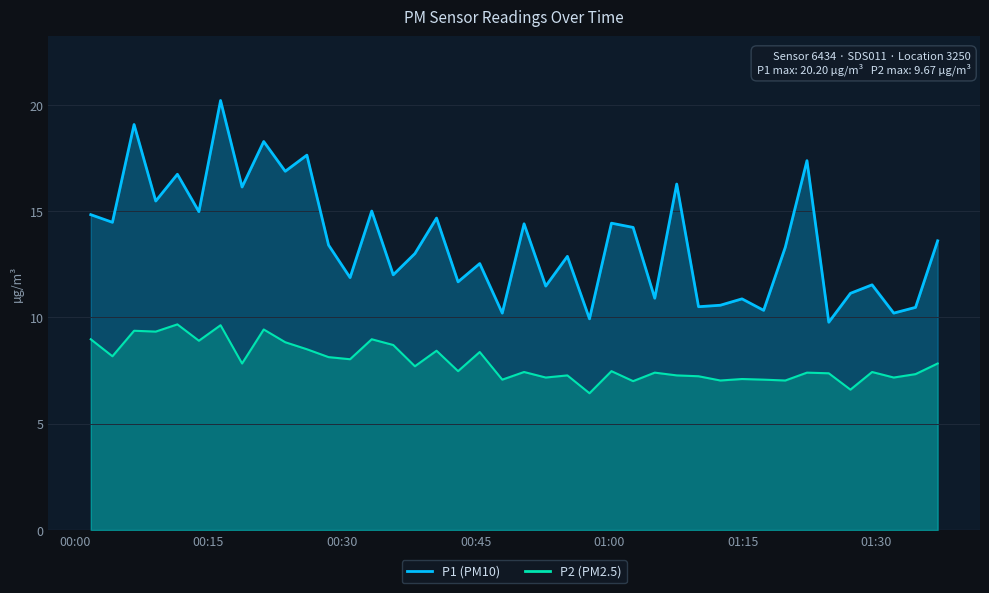

What is the spread (max minus min) of values at 2023-05-07T01:36:55?

5.8